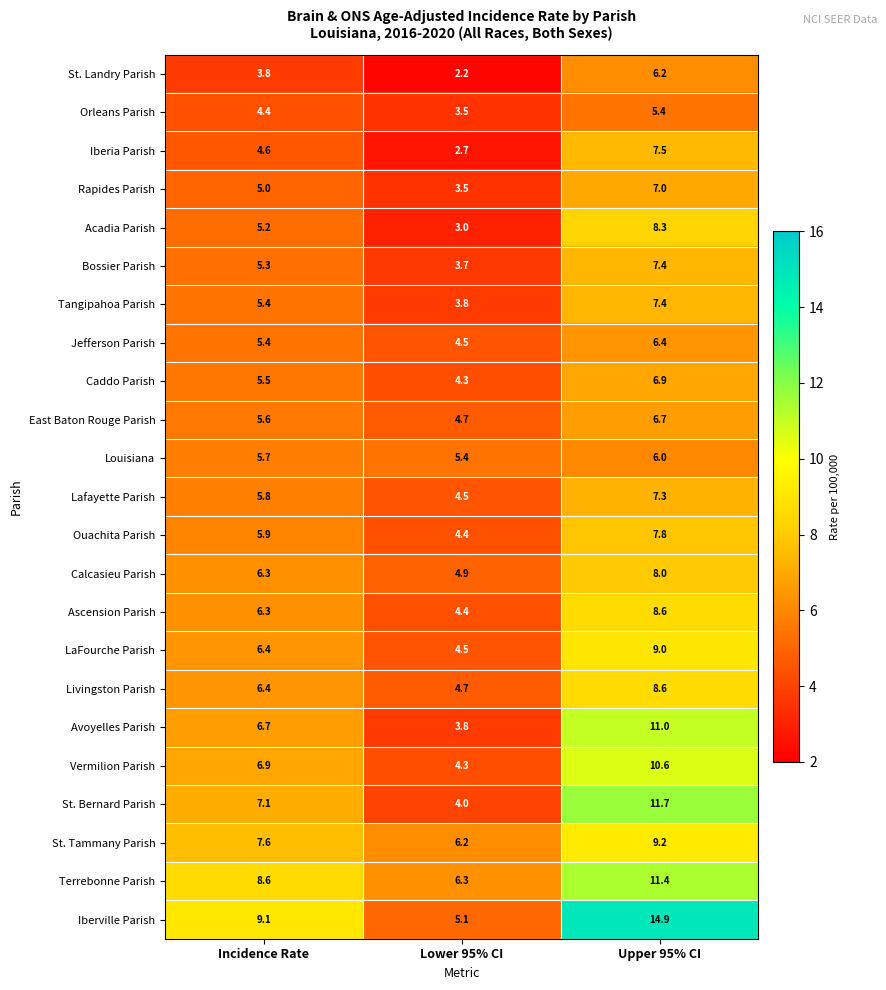

What is the total value across all series at Upper 95% CI?

193.3